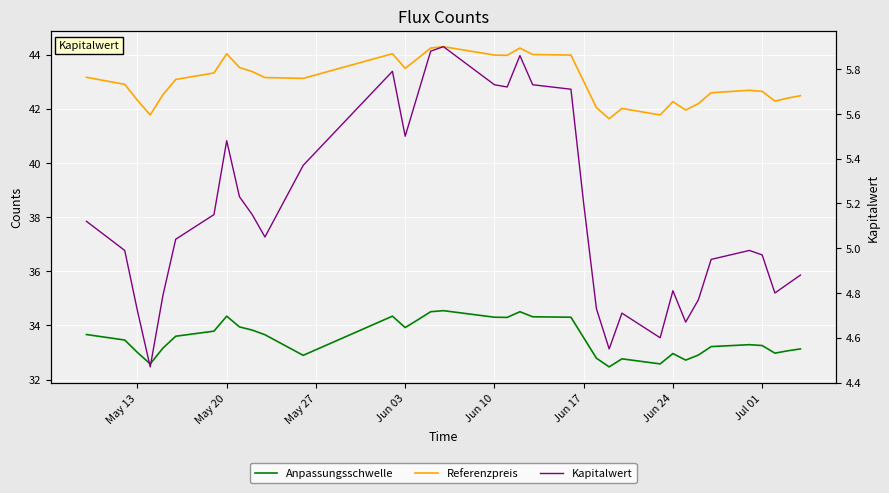

Rank the series by their average value, from lowest to highest.

Kapitalwert, Anpassungsschwelle, Referenzpreis